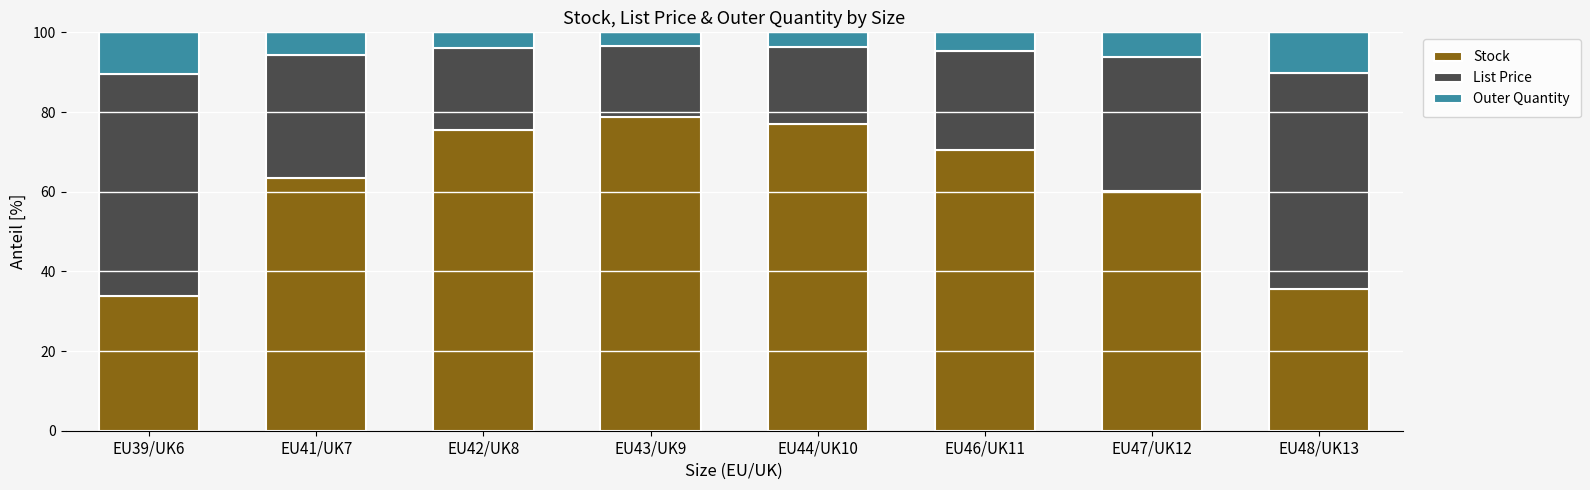

What is the lowest value of the Stock series?

33.8